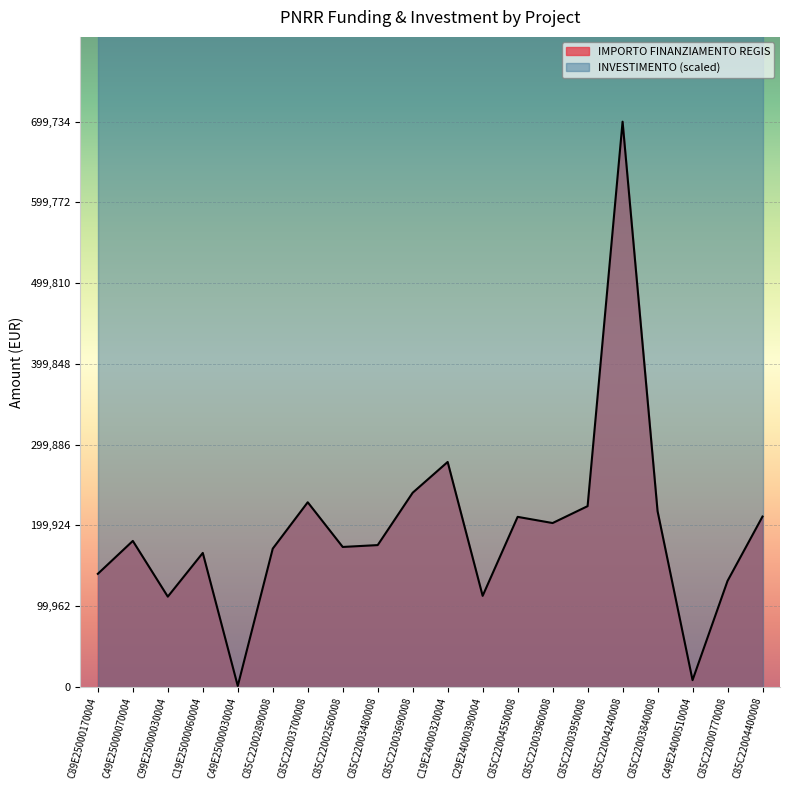

Read the value at C85C22003700008.

228592.8